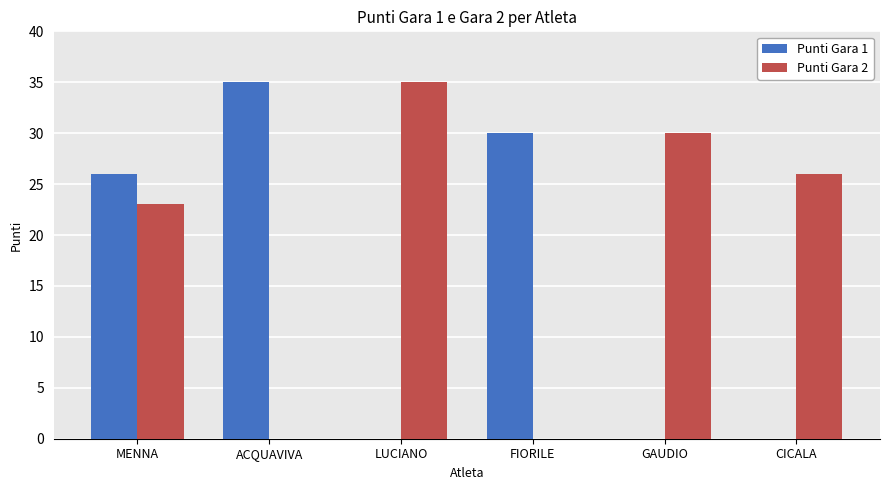

Which category has the highest value in the Punti Gara 1 series?

ACQUAVIVA